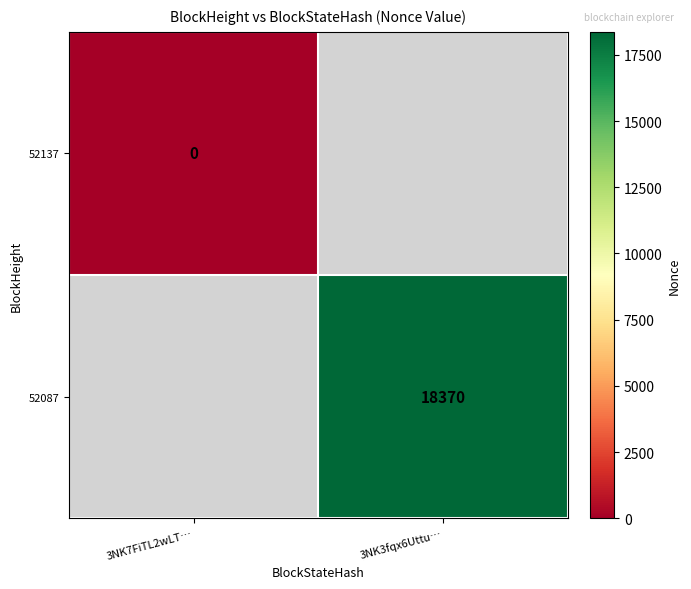

How many distinct data groups are displayed?

2